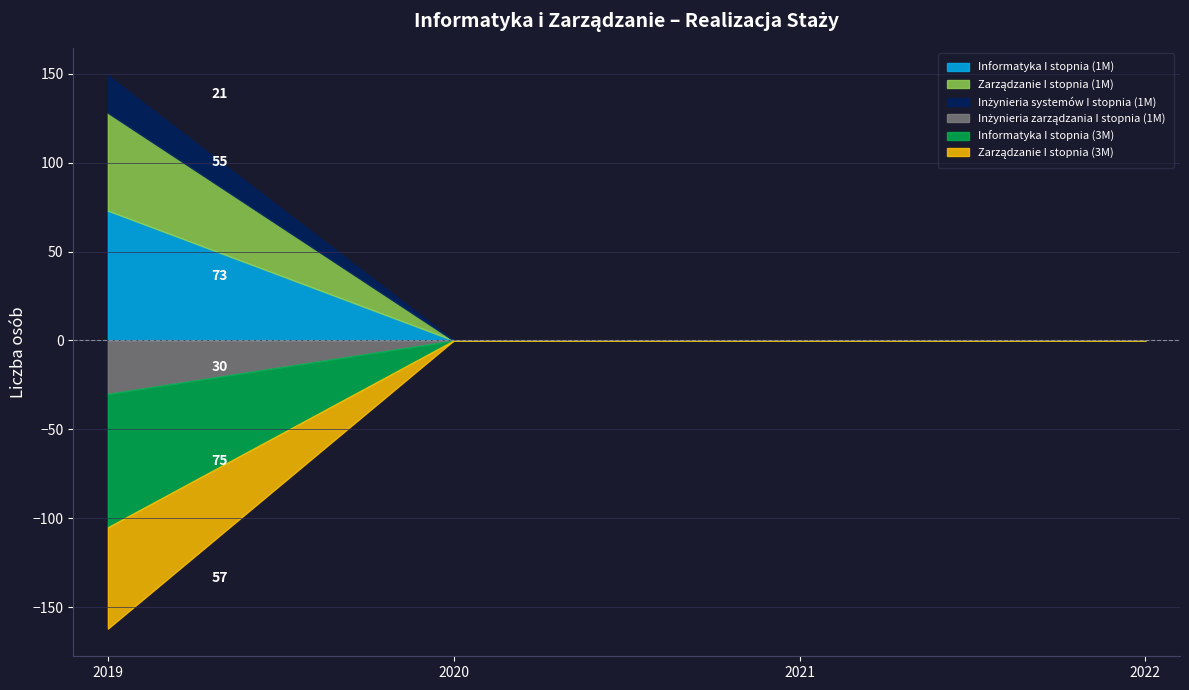

Which label corresponds to the largest value in the chart?

2019